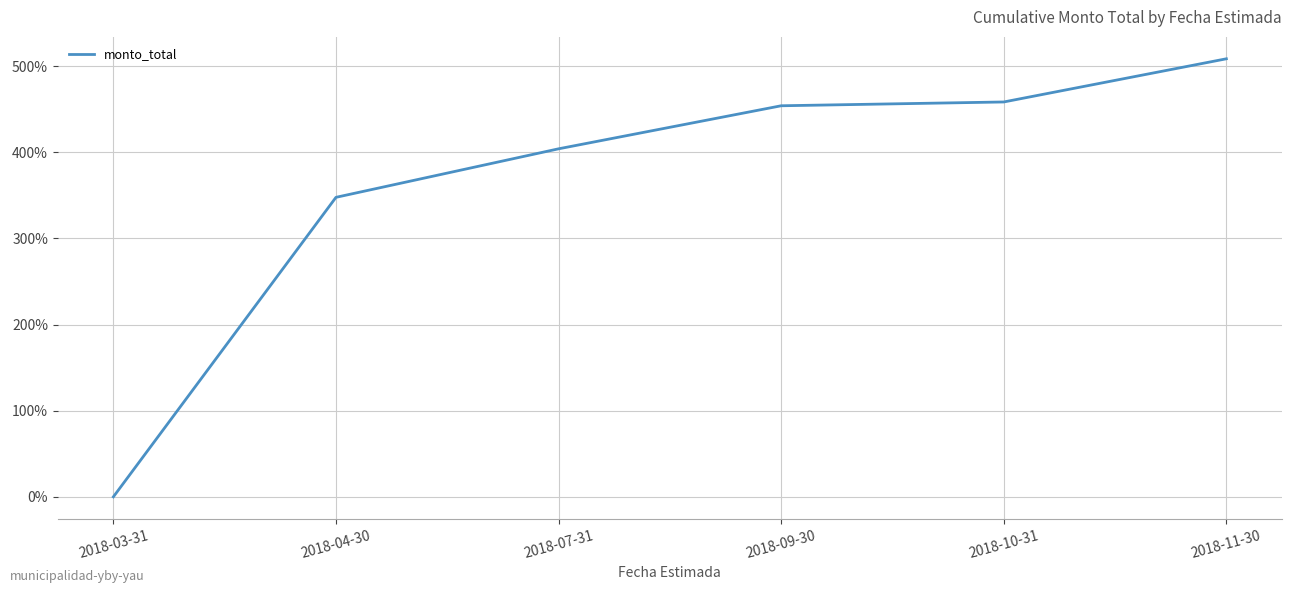

The chart shows a value of 157.9 at 2018-07-31. True or false?

False